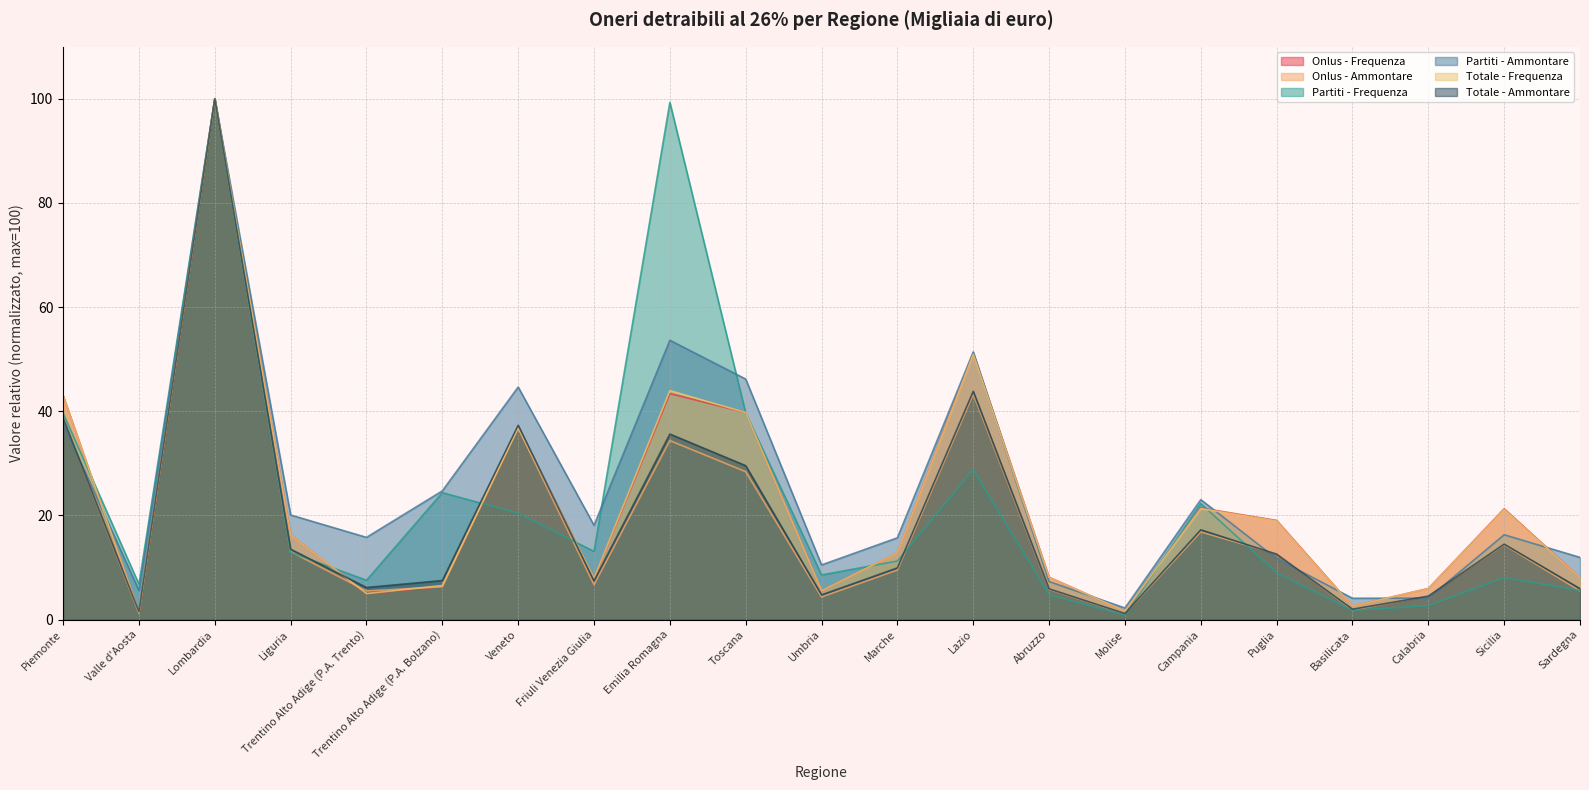

Rank the series by their maximum value, from lowest to highest.

Onlus - Frequenza, Onlus - Ammontare, Partiti - Frequenza, Partiti - Ammontare, Totale - Frequenza, Totale - Ammontare